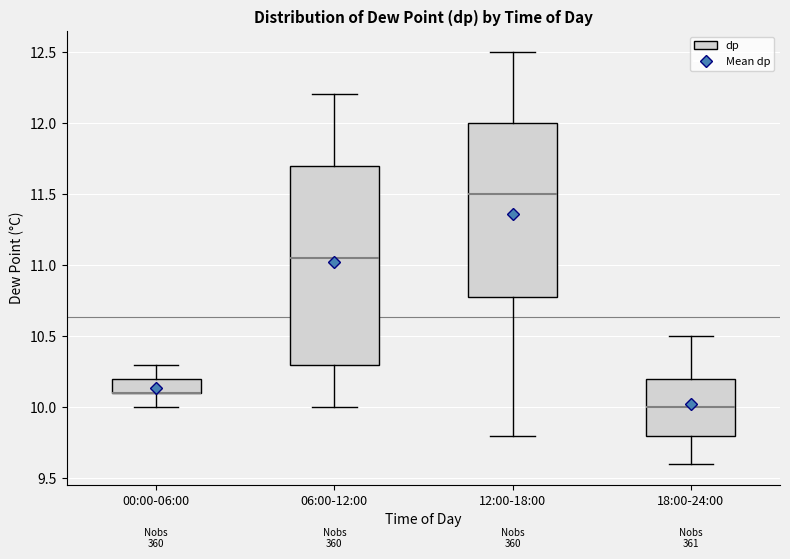

Which box is the tallest, from its lower edge to its upper edge?

06:00-12:00